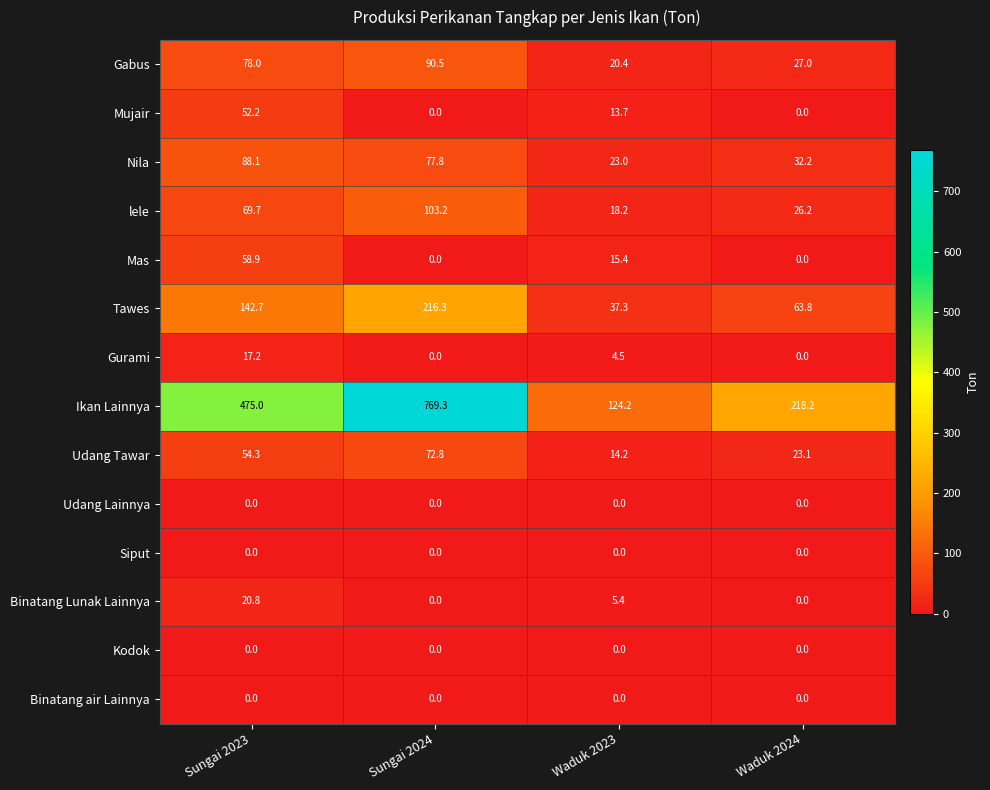

At which category is the sum across all series the highest?

Sungai 2024